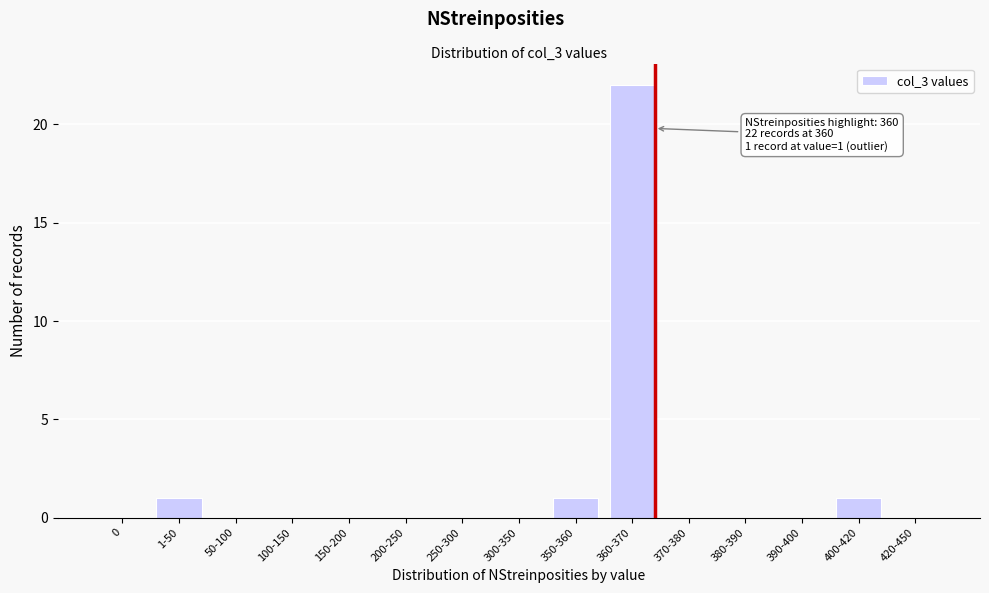

Reading right to left, extract all data points from this chart.

420-450=0	400-420=1	390-400=0	380-390=0	370-380=0	360-370=22	350-360=1	300-350=0	250-300=0	200-250=0	150-200=0	100-150=0	50-100=0	1-50=1	0=0